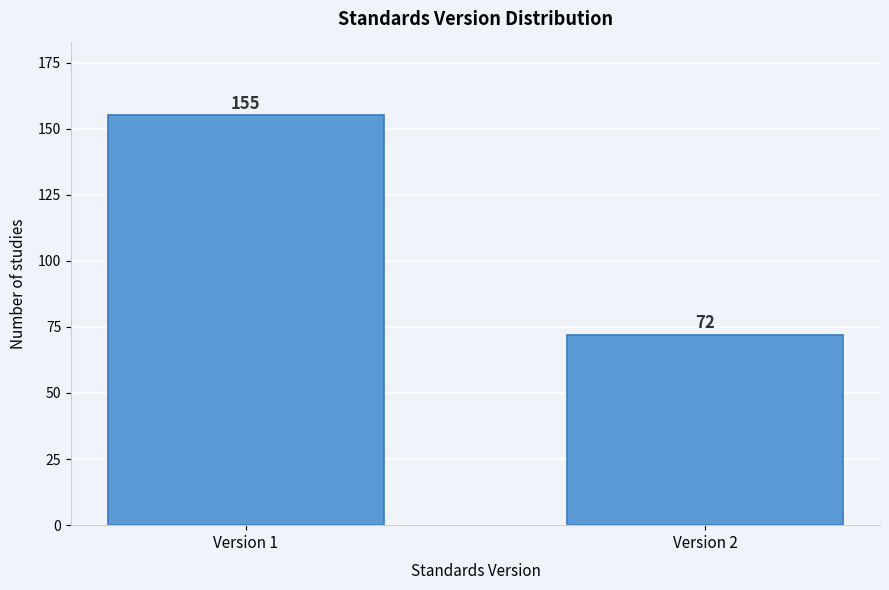

Reading left to right, what are all the values shown in this chart?

Version 1=155	Version 2=72